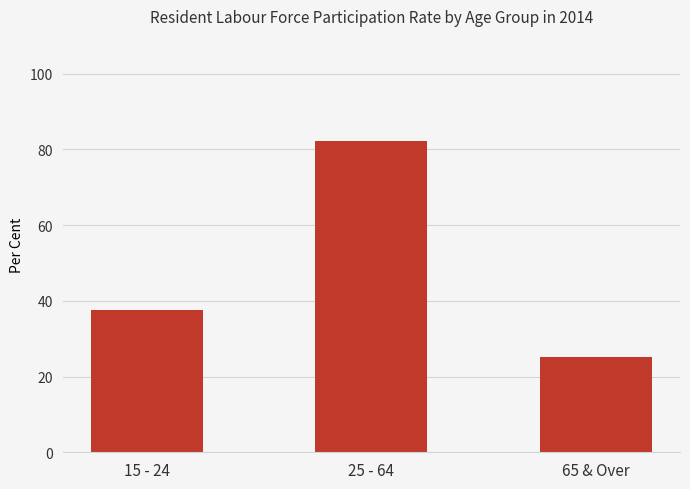

Reading left to right, list all the values displayed in this chart.

15 - 24=37.5	25 - 64=82.3	65 & Over=25.2